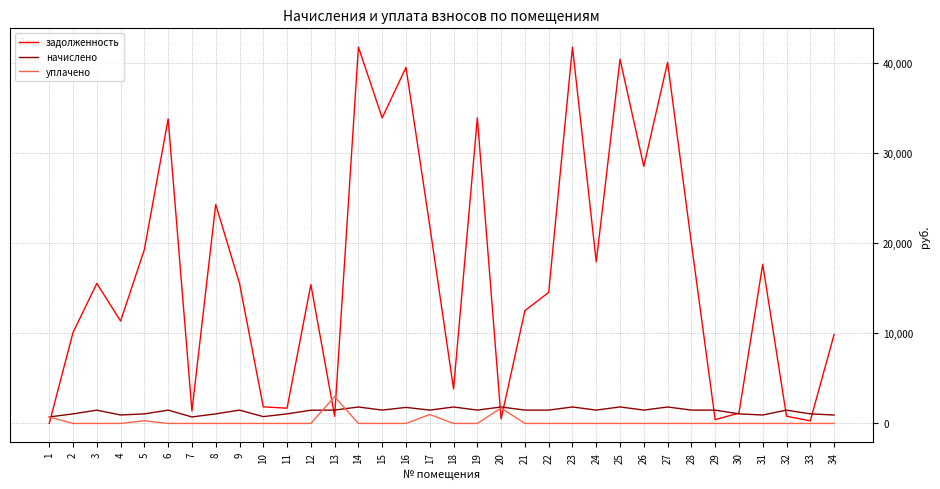

Which series changed the most between 17 and 23?

задолженность